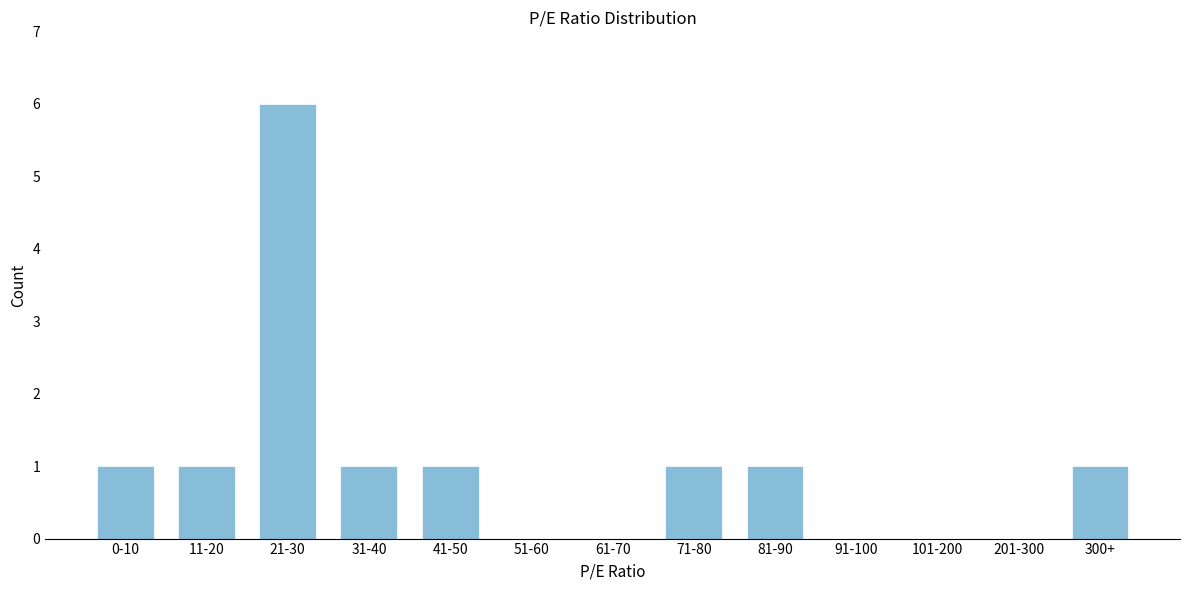

Reading right to left, extract all data points from this chart.

300+=1	201-300=0	101-200=0	91-100=0	81-90=1	71-80=1	61-70=0	51-60=0	41-50=1	31-40=1	21-30=6	11-20=1	0-10=1